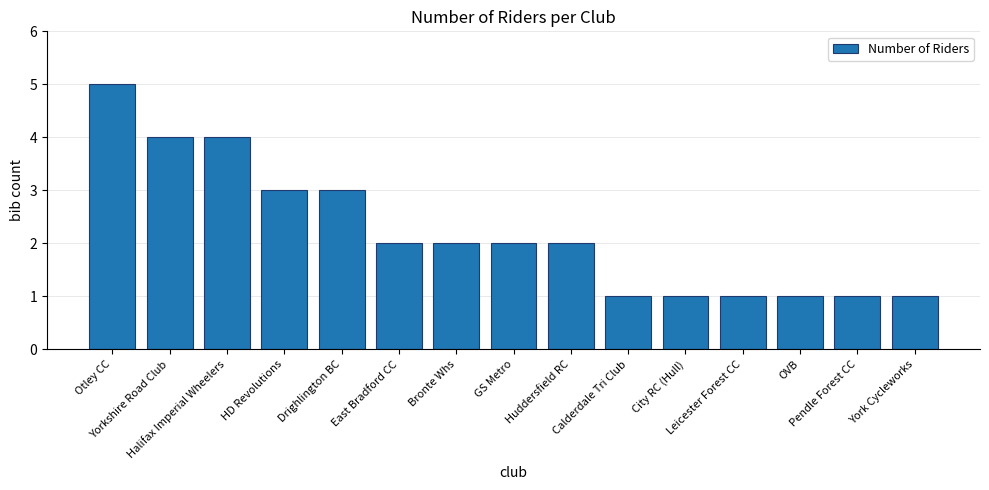

What is the average value?

2